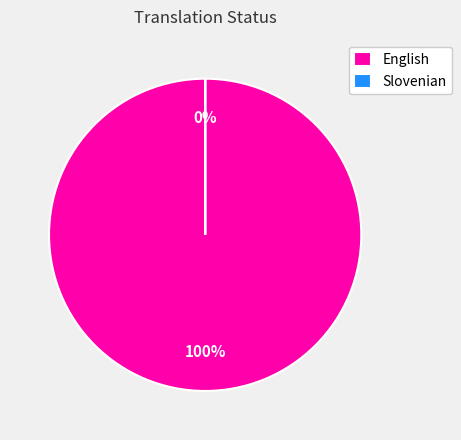

Which category accounts for the majority?

English